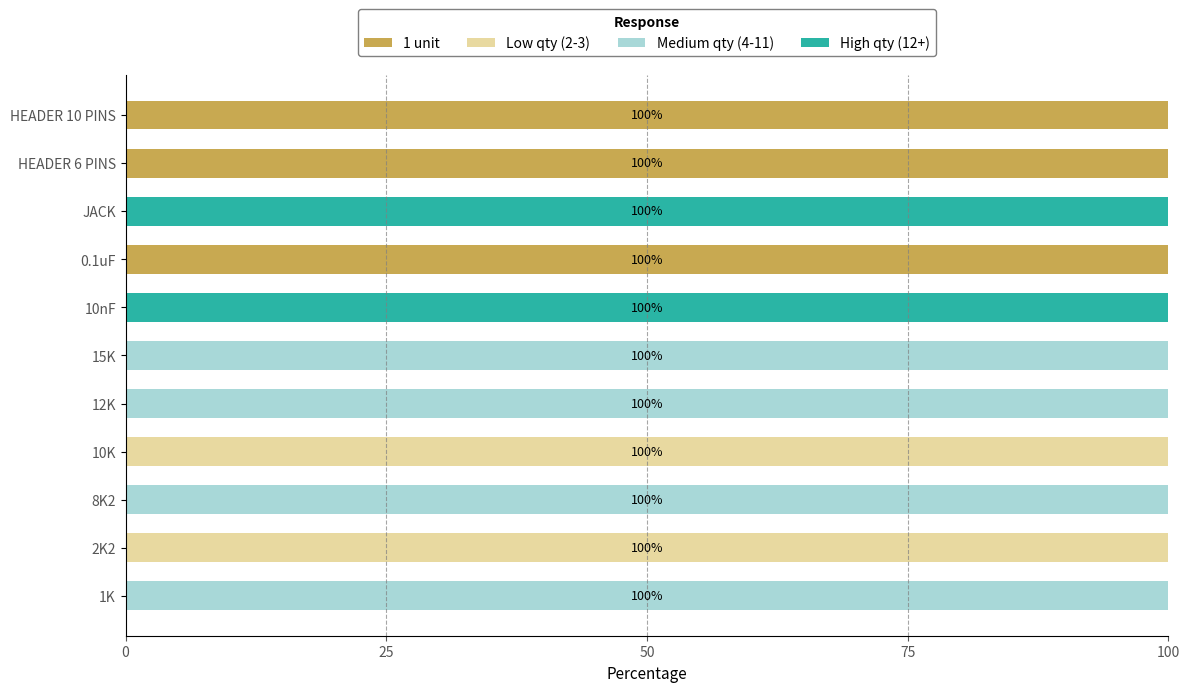

The value of 1 unit at 15K is 36. True or false?

False